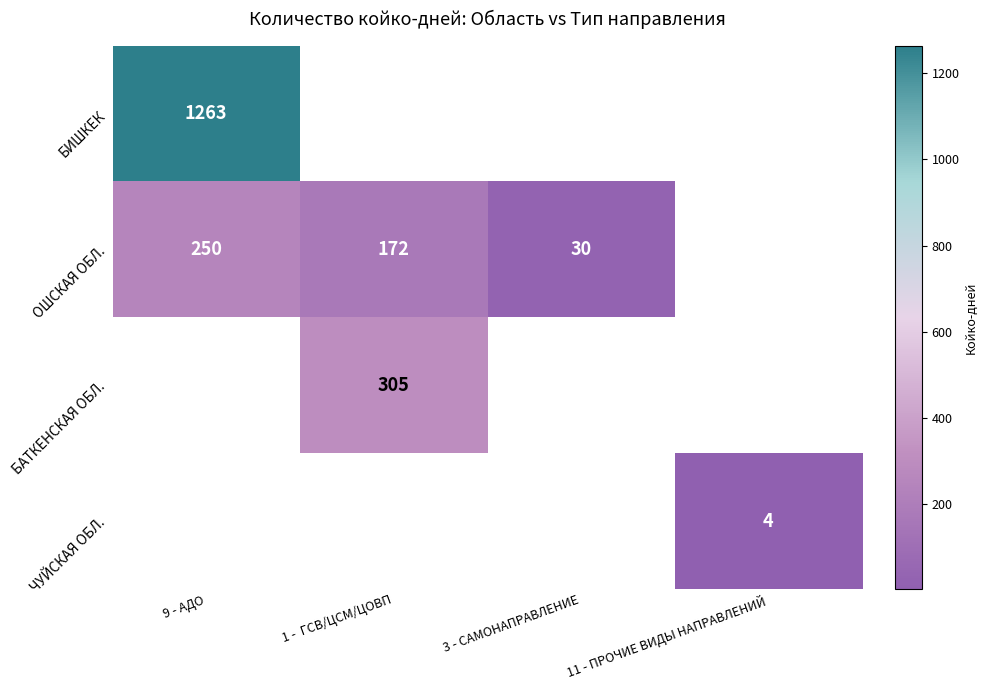

Is it true that ОШСКАЯ ОБЛ. equals 251 at 1 -  ГСВ/ЦСМ/ЦОВП?

False